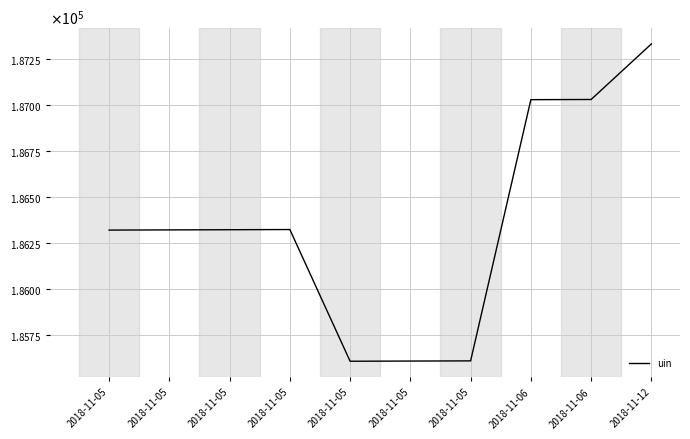

Reading left to right, list all the values displayed in this chart.

186321	186322	186323	186324	185608	185609	185610	187030	187031	187333